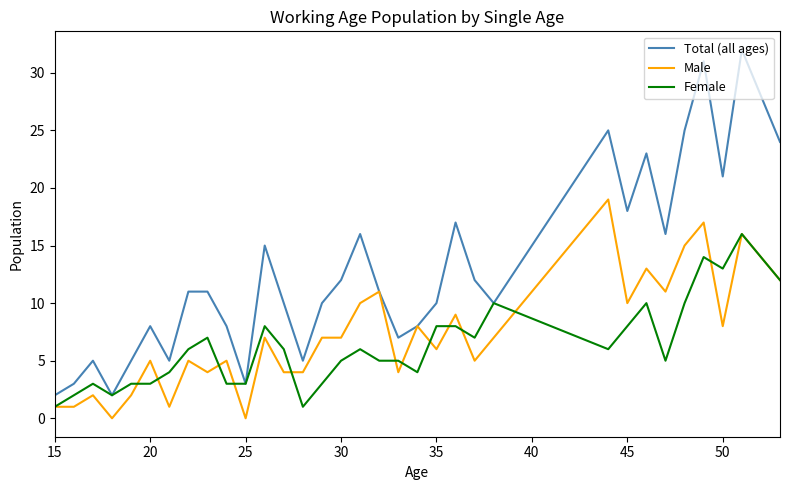

How many distinct data groups are displayed?

3